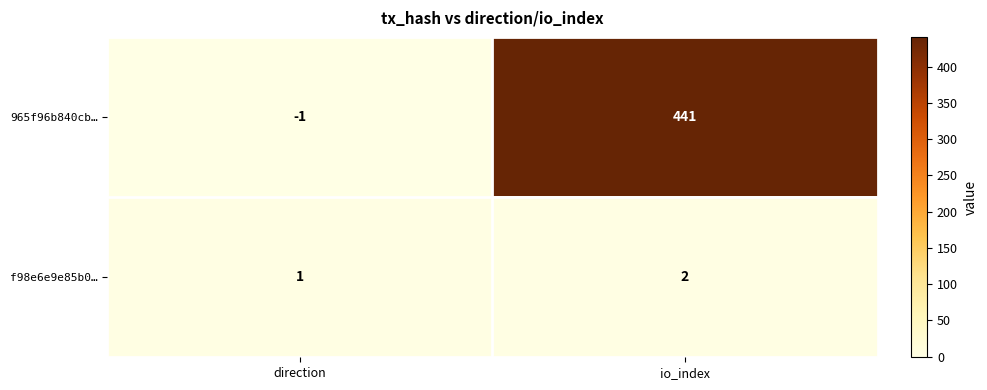

Which series has the largest total across all categories?

965f96b840cb…